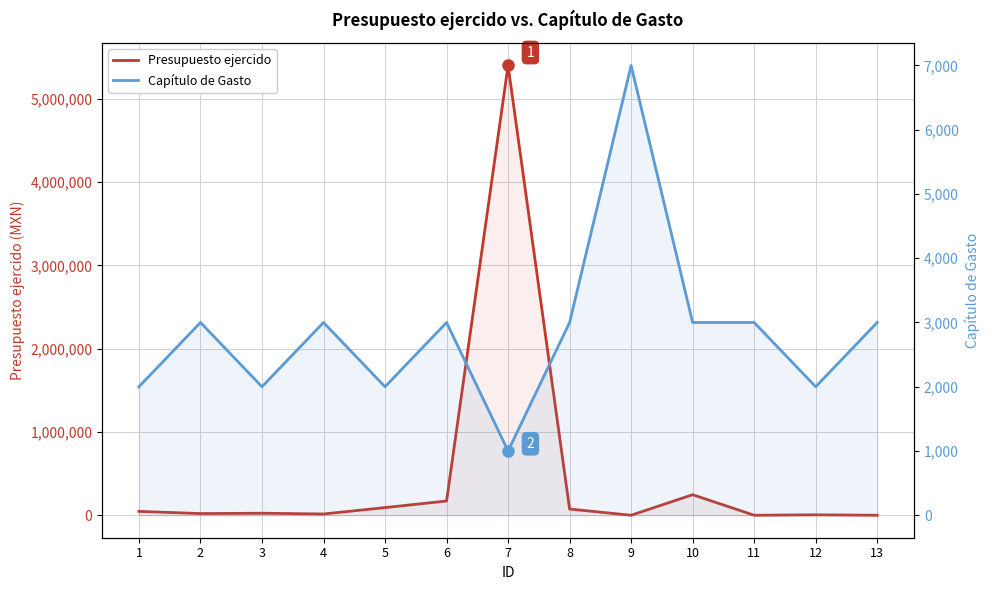

At which category does the chart reach its minimum across all series?

9